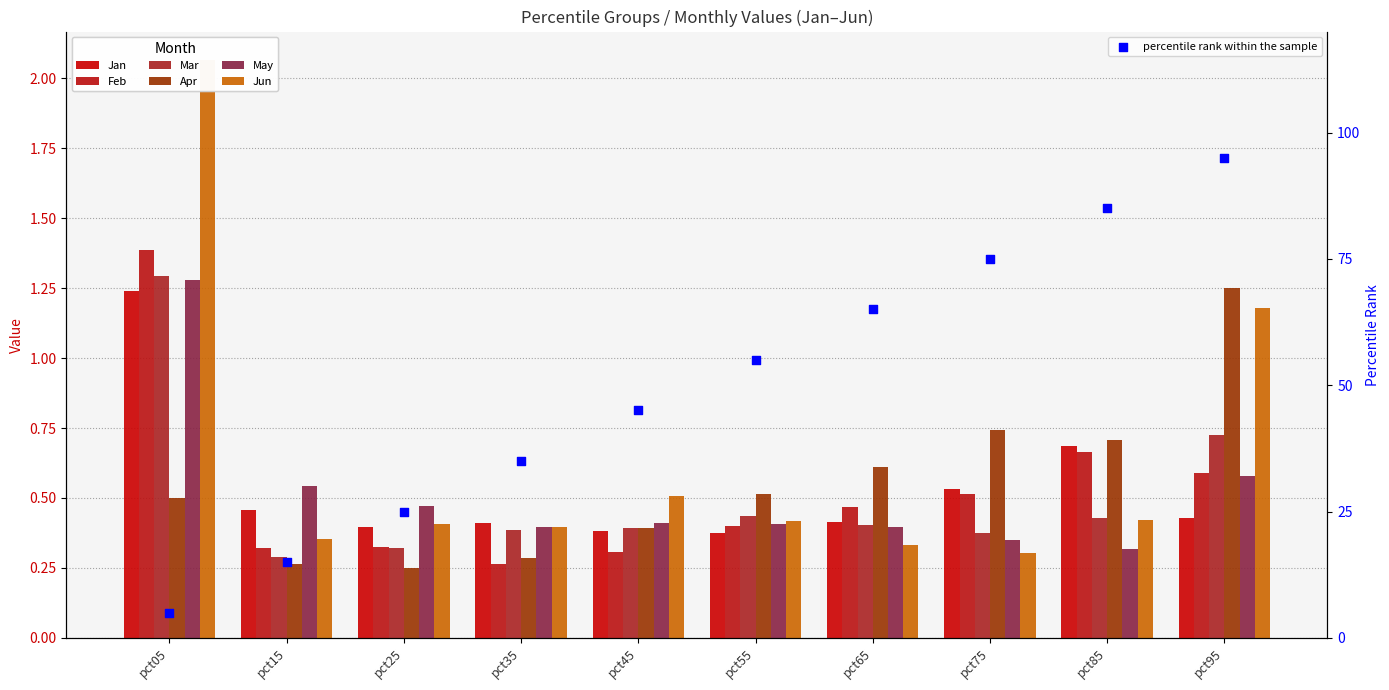

Which series has the largest total across all categories?

Jun